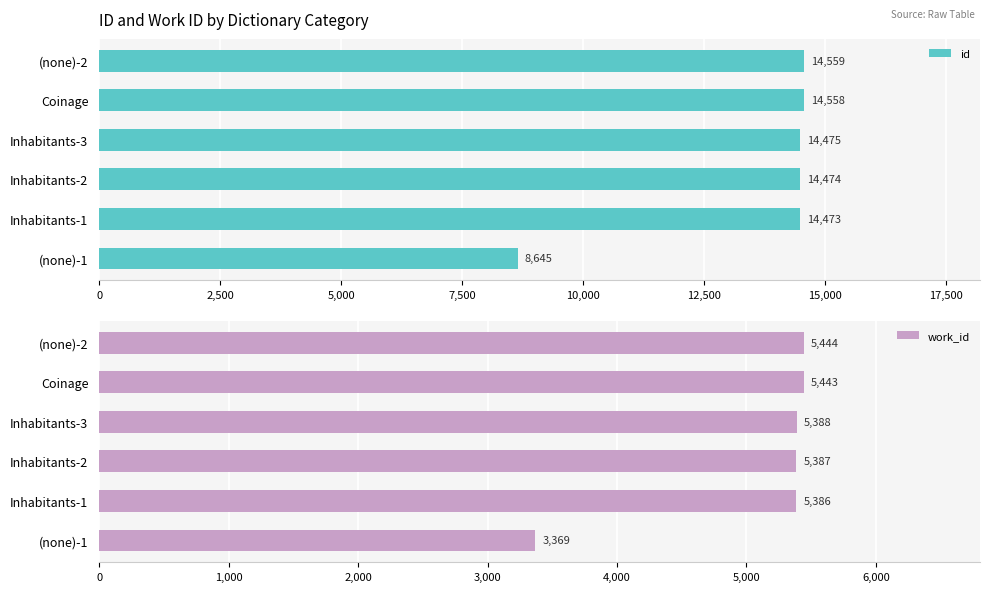

What is the sum of all id values?

81184